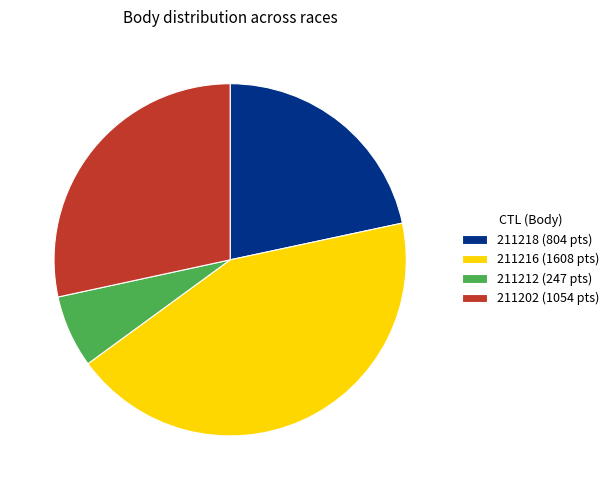

Does 211212 (247 pts) account for over 50% of the chart?

No